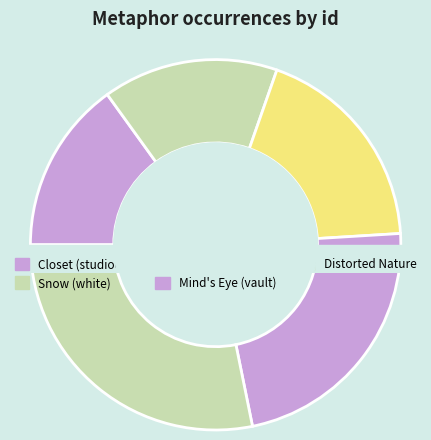

To the nearest percent, what portion does Closet (studious) represent?

15%